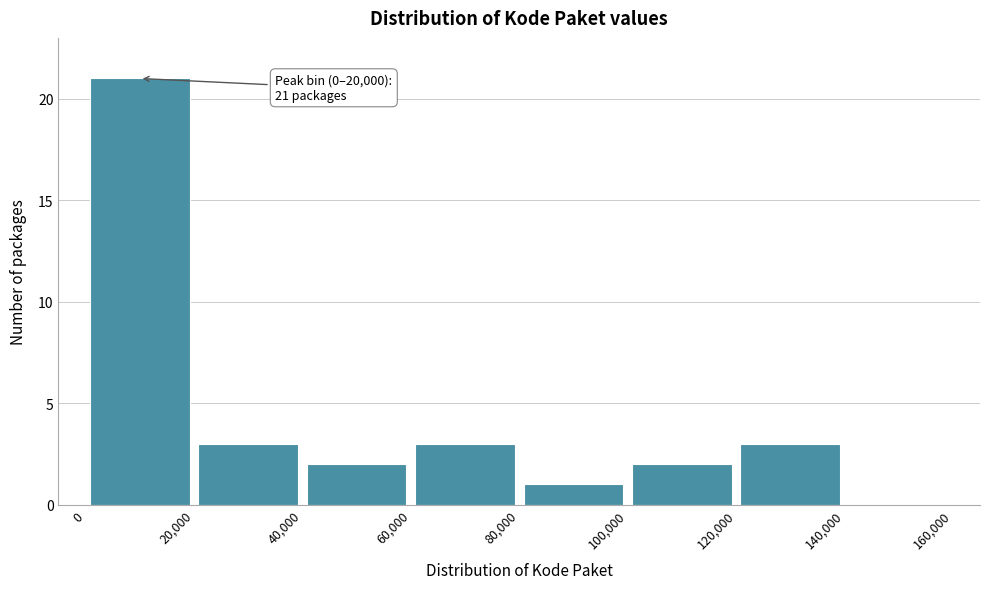

Over which range of the x-axis is the bar tallest?

0 to 20,000